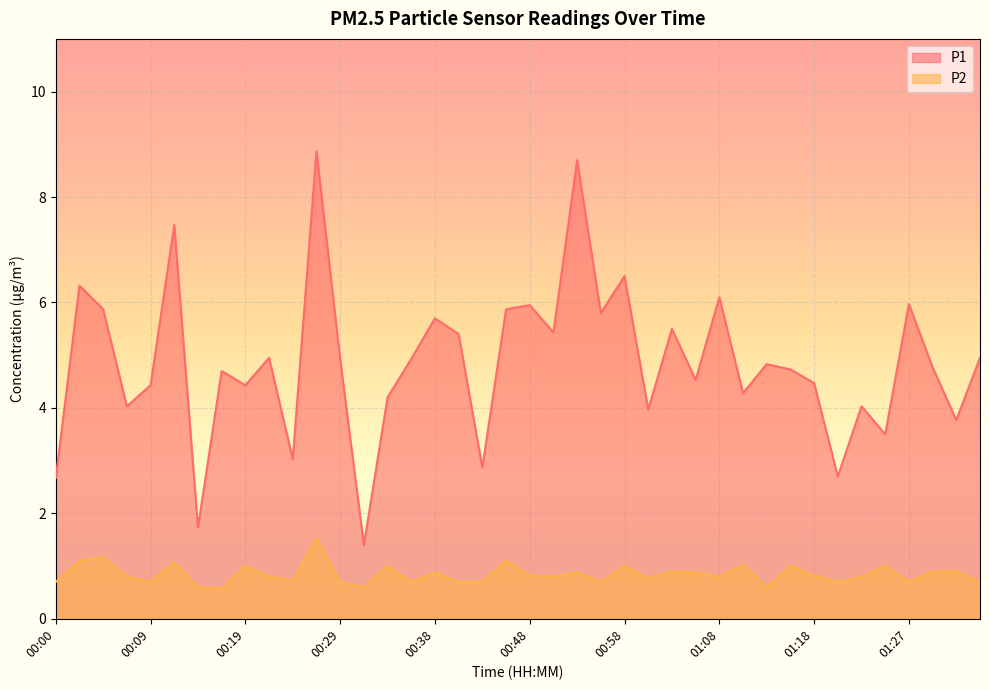

True or false: P2 and P1 intersect in this chart.

False